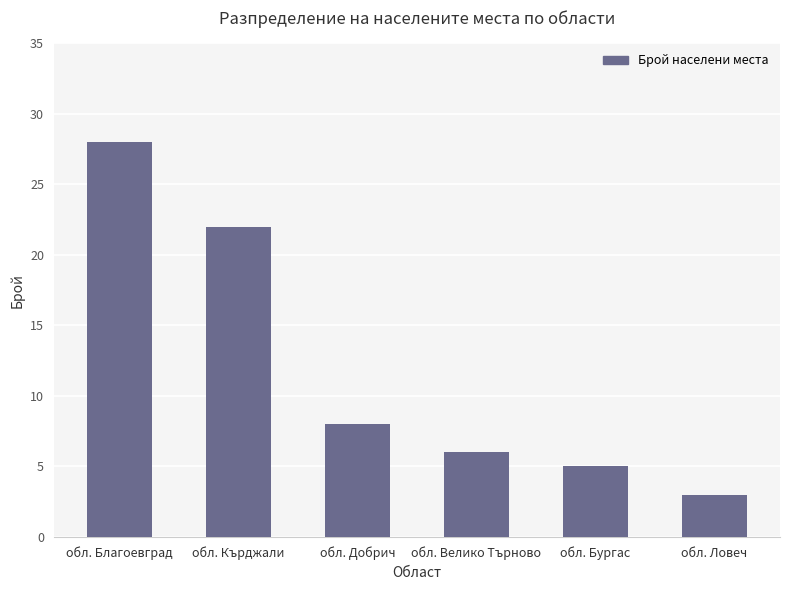

Between обл. Ловеч and обл. Бургас, which is larger?

обл. Бургас